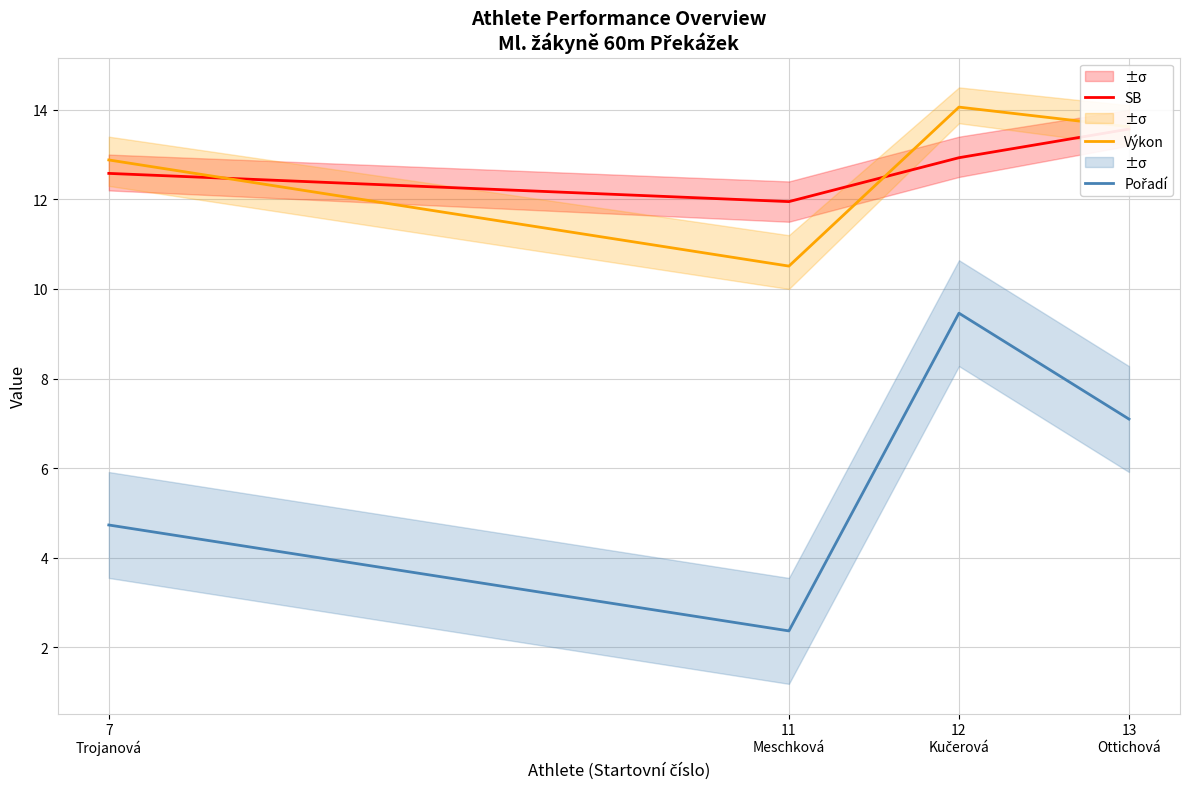

What is the difference between the maximum and minimum values in the Výkon series?

3.6